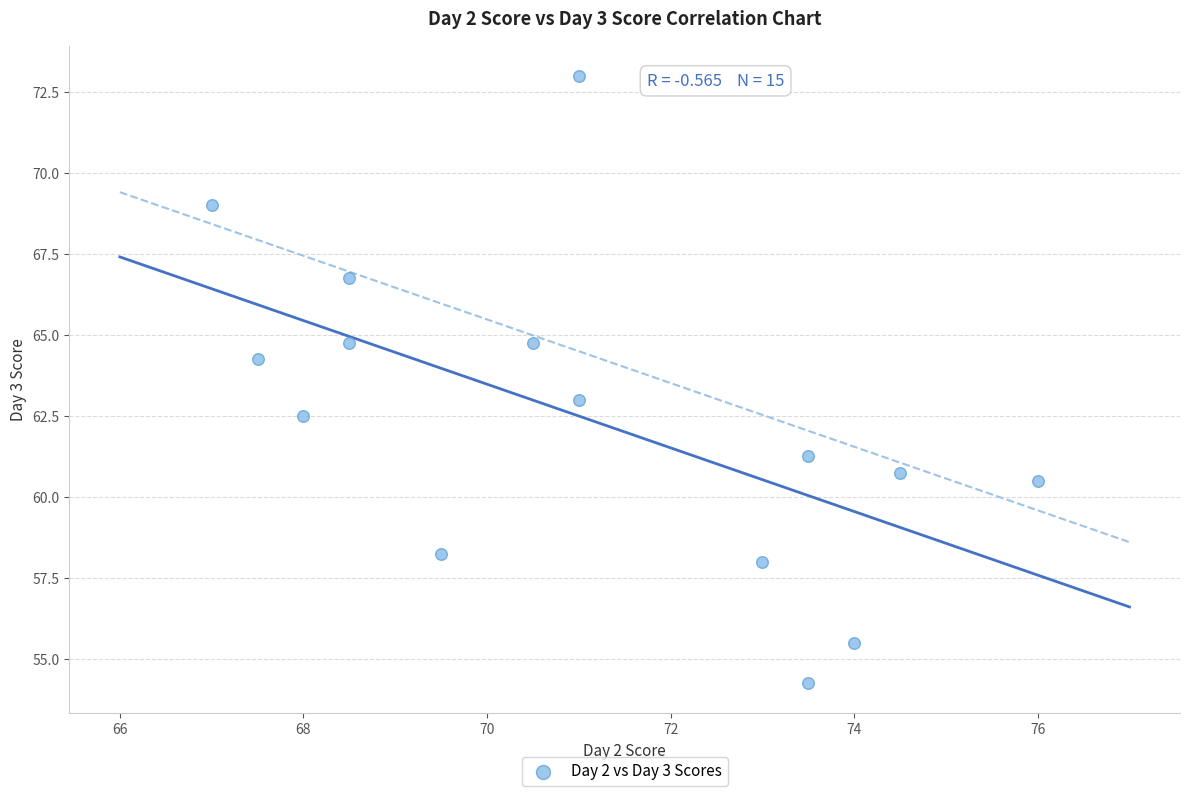

What is the range of X values (max minus min)?

9.0